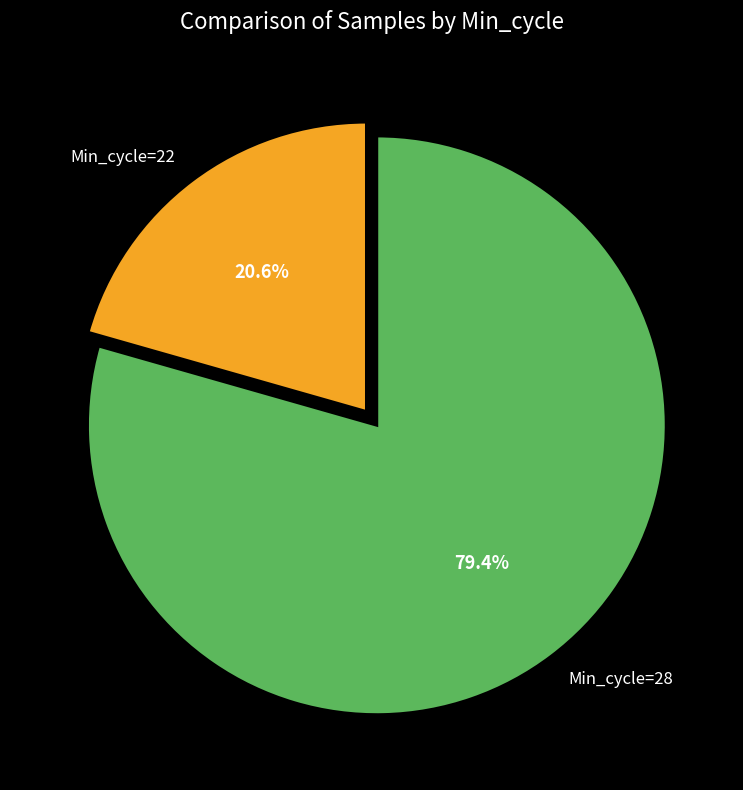

Between Min_cycle=28 and Min_cycle=22, which is larger?

Min_cycle=28